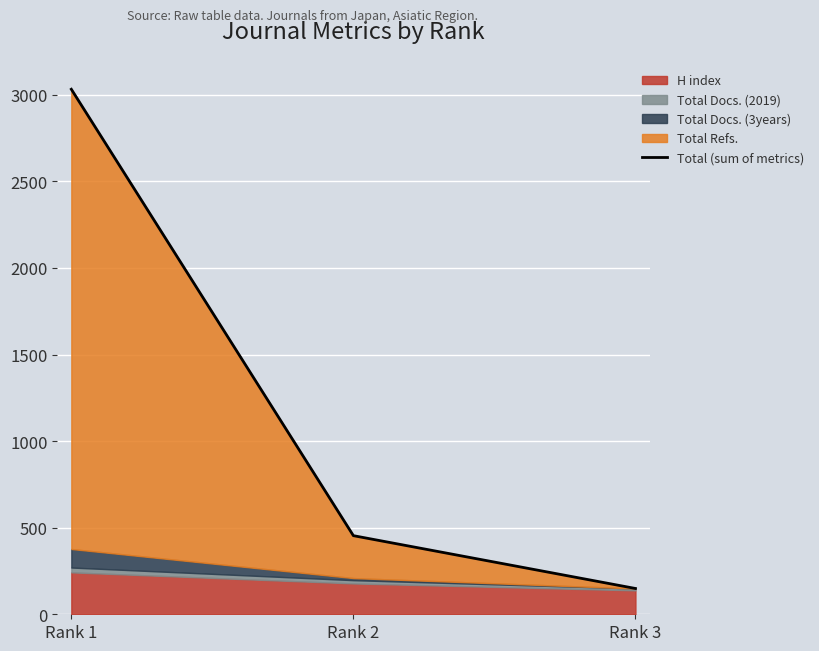

Where is the data nearest to the value 1590?

Rank 2